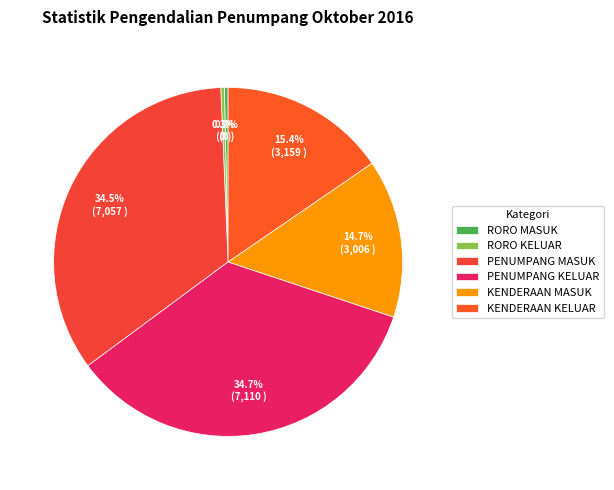

Which slice is the largest?

PENUMPANG KELUAR